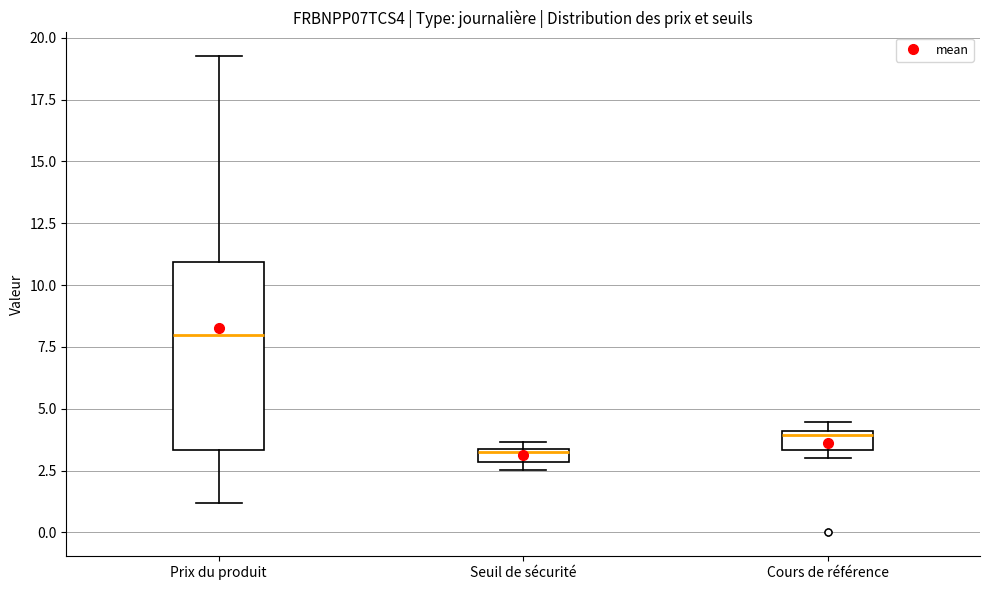

Where is the lower edge of the box for Prix du produit on the y-axis? The values are not printed on the chart, so give them approximately, as read against the axis.

3.5